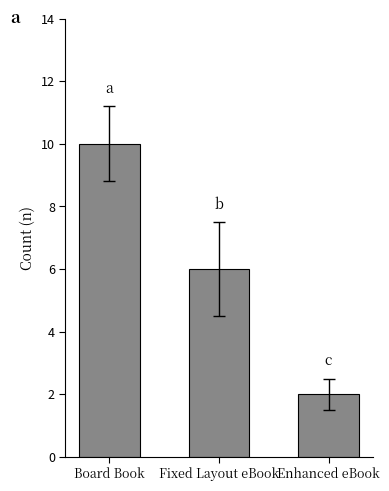

What is the label of the 2nd bar from the right?

Fixed Layout eBook